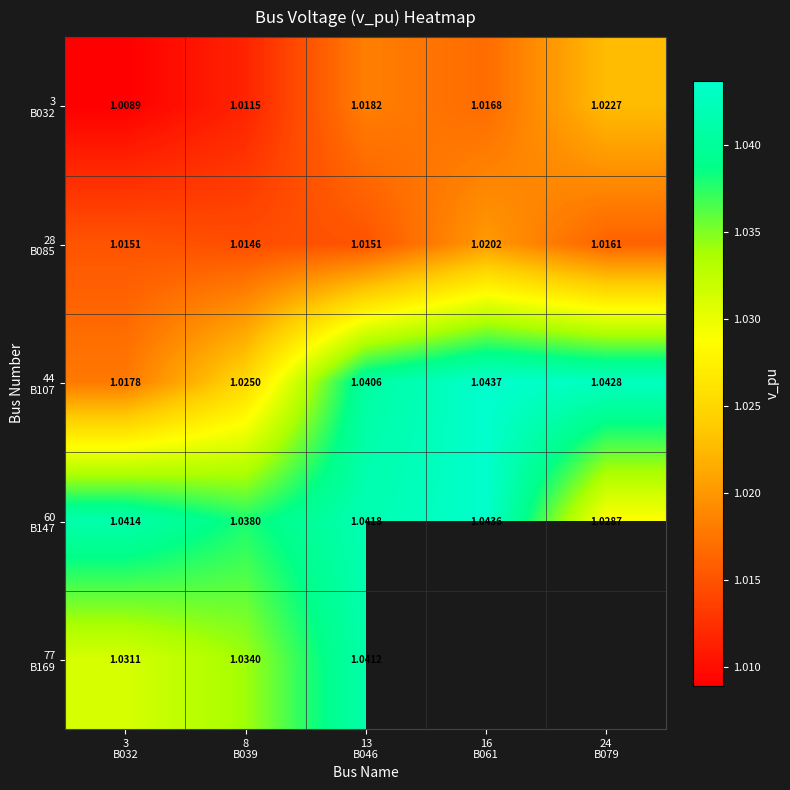

Where is 77 B169 nearest to the value 1?

3 B032